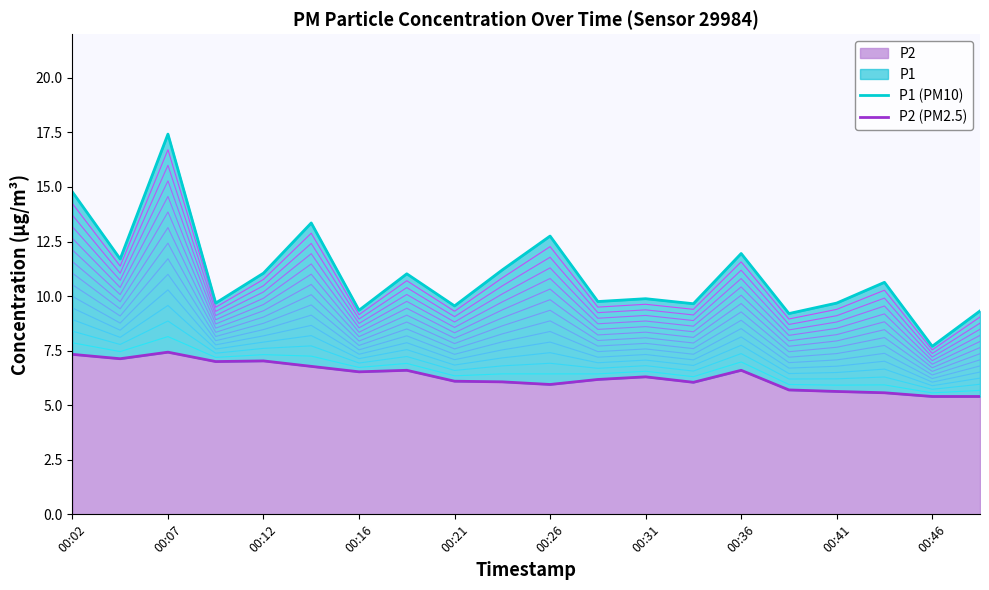

What is the greatest value displayed?

17.4